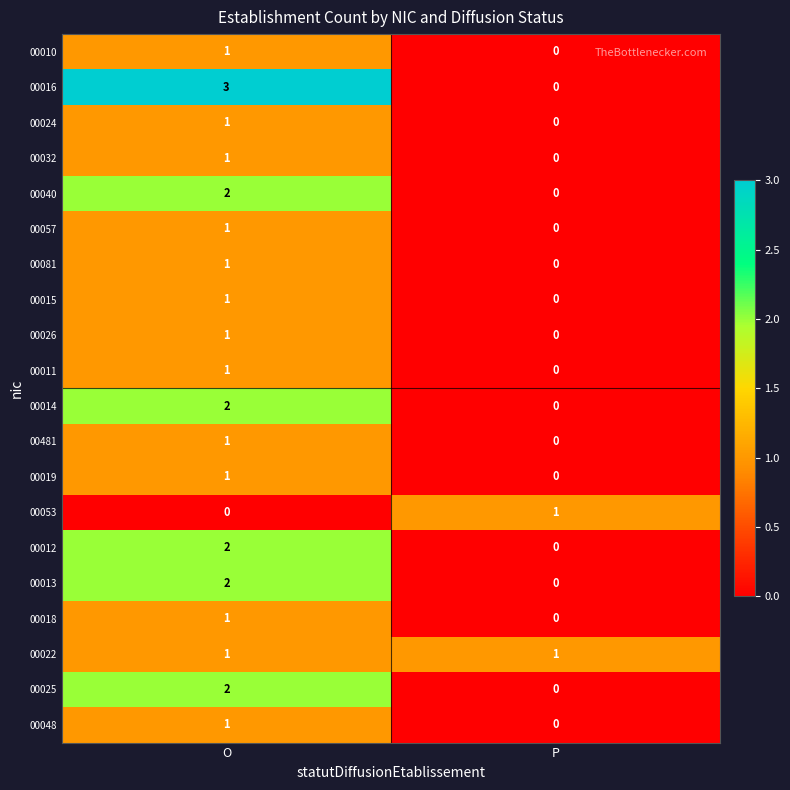

Which series changed the most between O and P?

00016